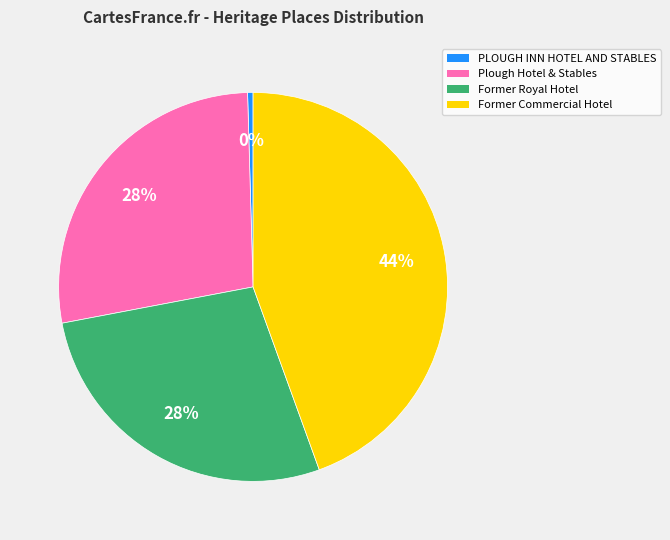

To the nearest percent, what is the difference between the largest and smallest slice percentages?

44%